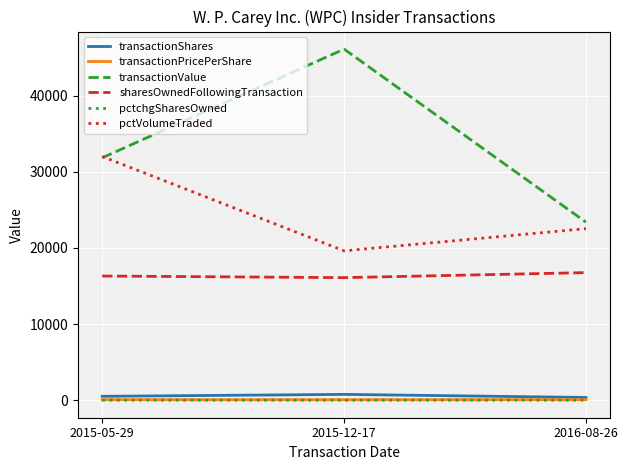

What is the difference between the pctchgSharesOwned values at 2016-08-26 and 2015-05-29?

1.0